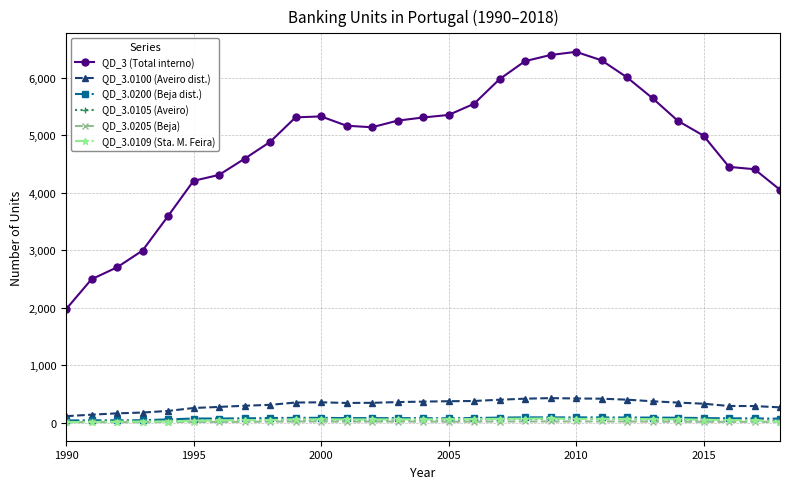

What is the highest value of the QD_3.0109 (Sta. M. Feira) series?

75